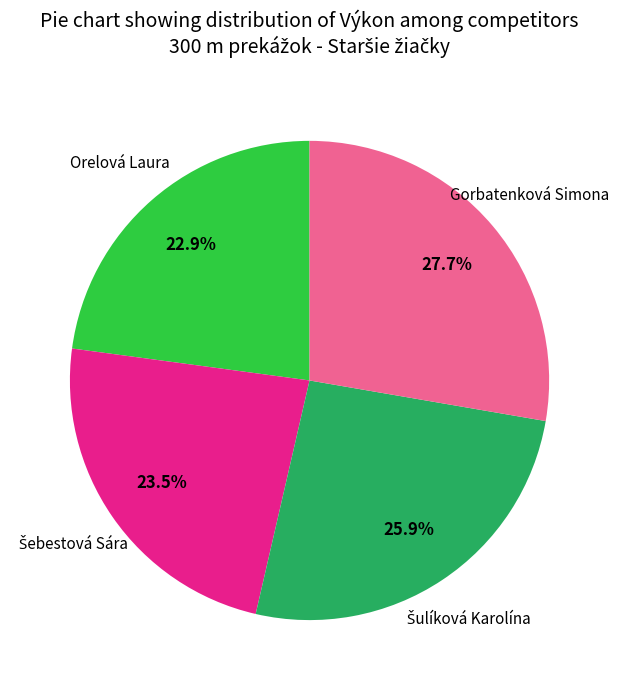

Is there a majority slice in this chart?

No